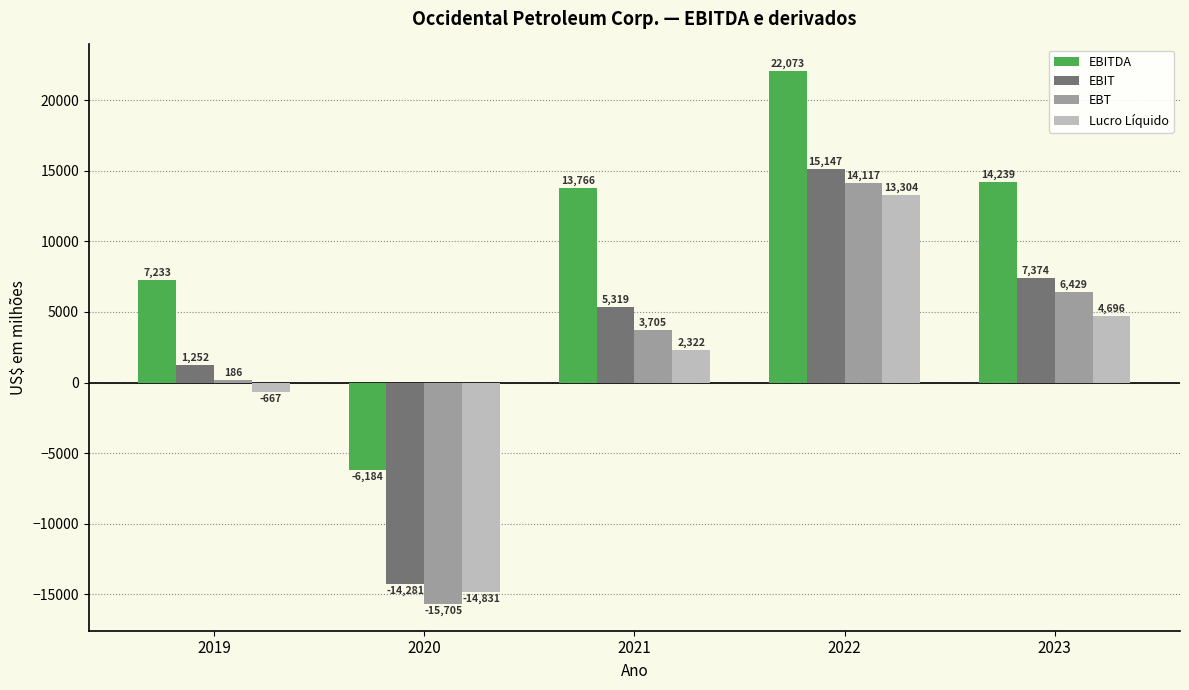

What value does the EBT series have at 2022, to the nearest 100?

14100